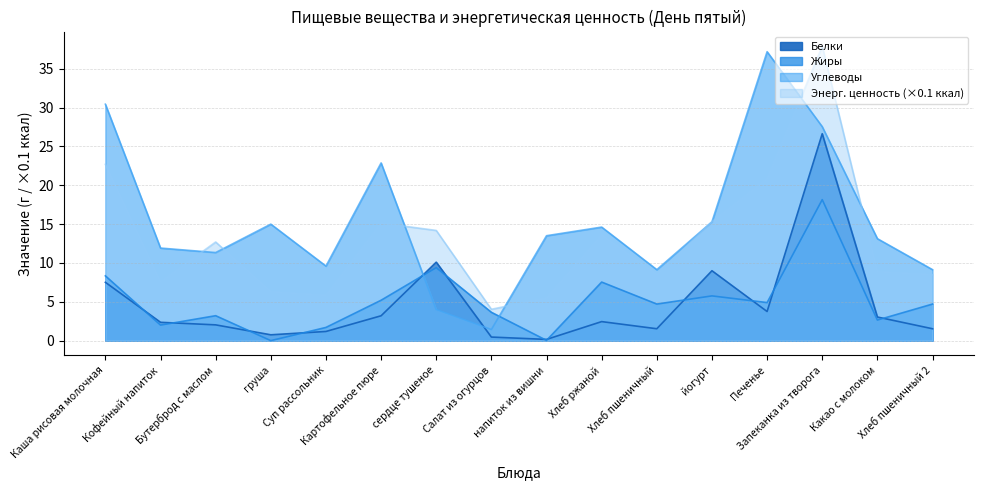

In Жиры, how many points are higher than both neighbors (excluding endpoints)?

5